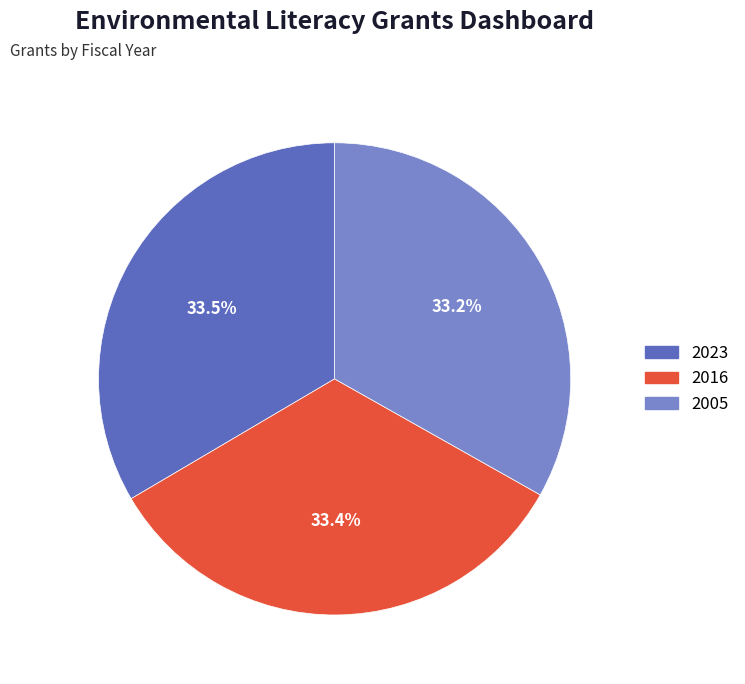

Does any single category account for the majority?

No